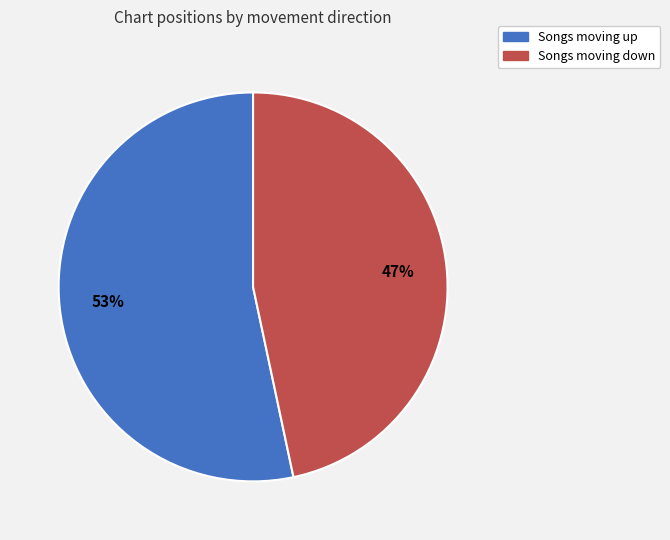

To the nearest percent, what is the average slice percentage?

50%